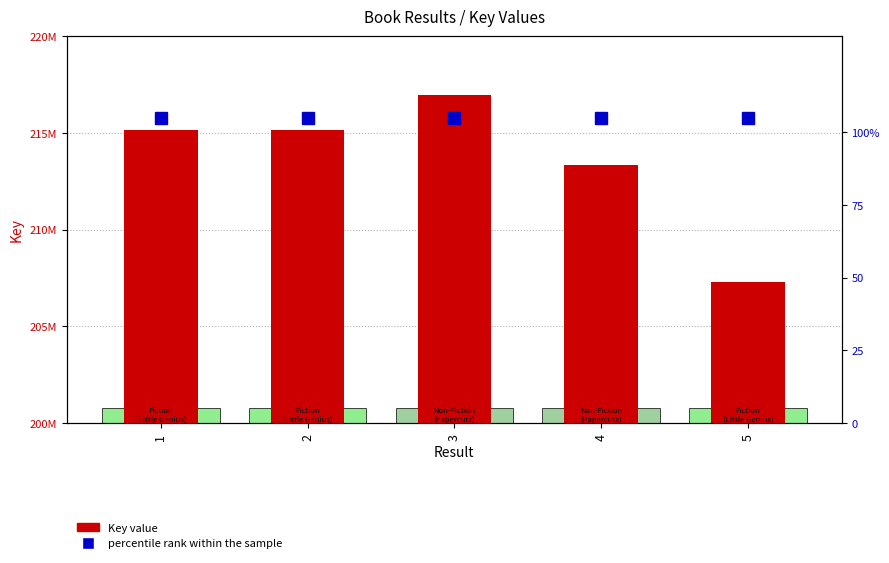

What is the total value across all series at 5?

207290297